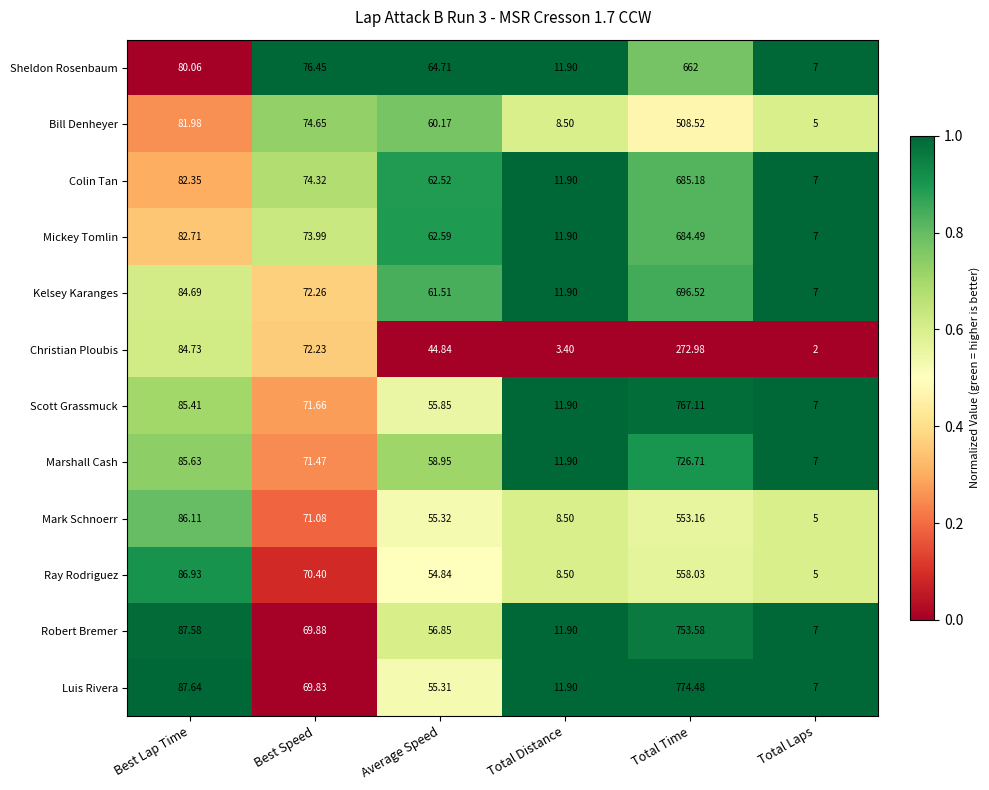

Where is Marshall Cash nearest to the value 366?

Best Lap Time